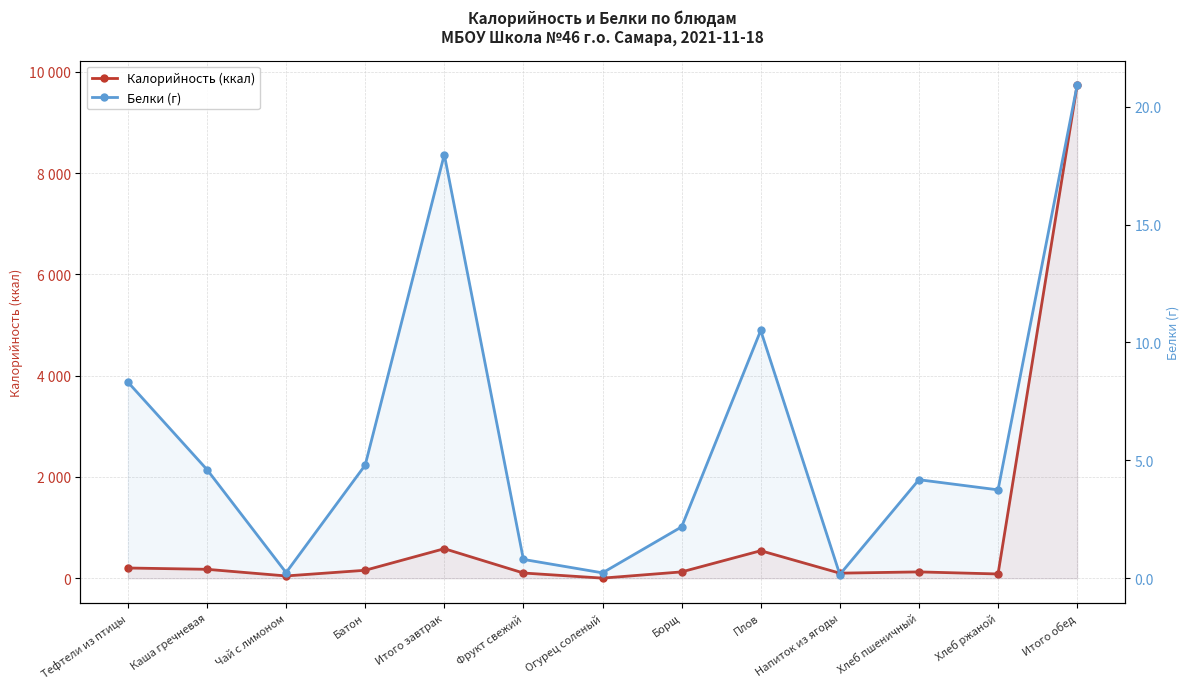

Which category has the highest value across all series?

Итого обед